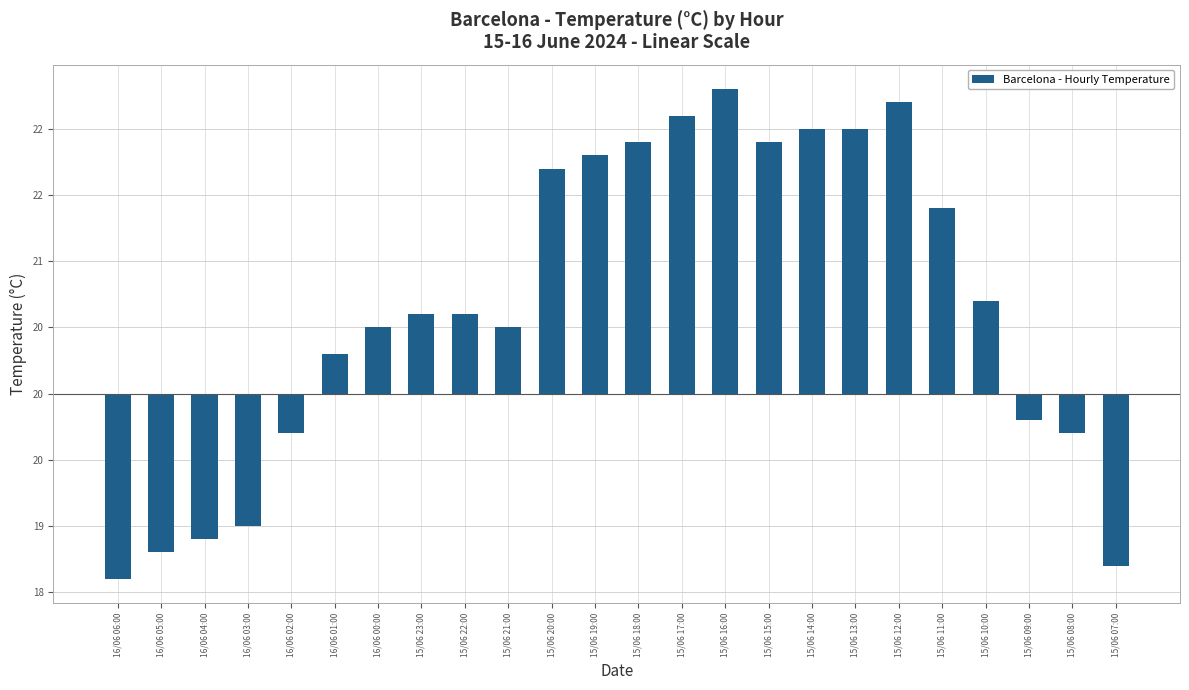

What is the change in value from 15/06 19:00 to 15/06 07:00?

-3.1